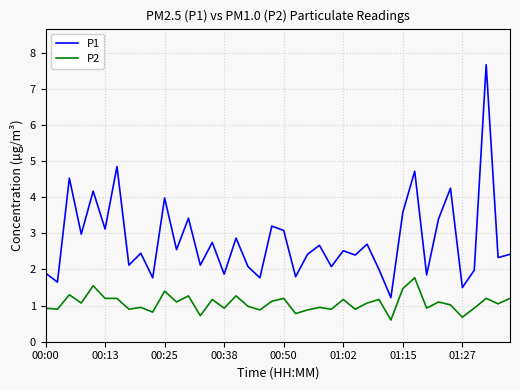

Which series has the largest range (max minus min)?

P1